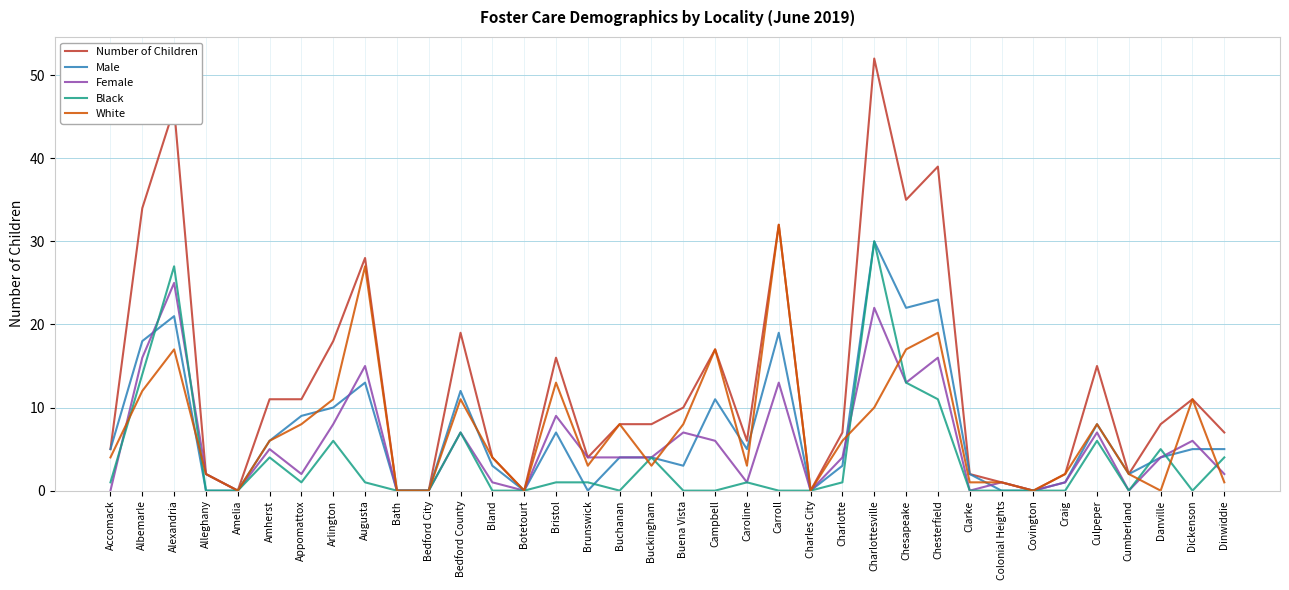

At which category does Female reach its first local valley?

Amelia